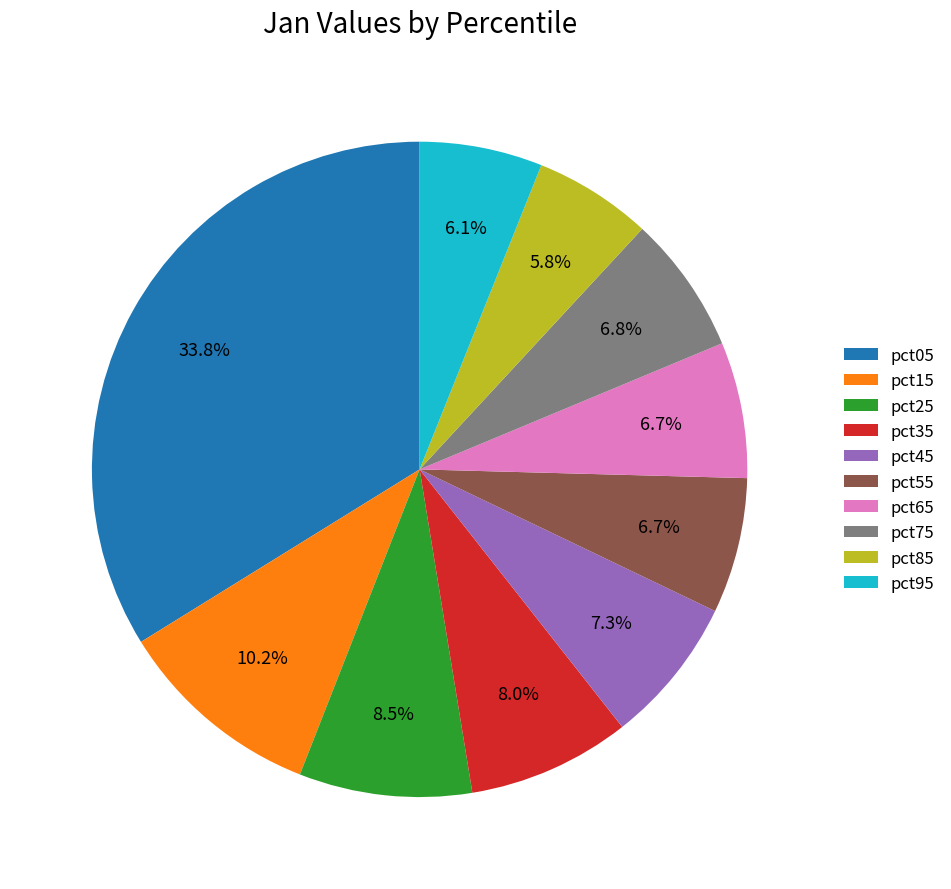

What percentage is the pct45 slice, to the nearest percent?

7%